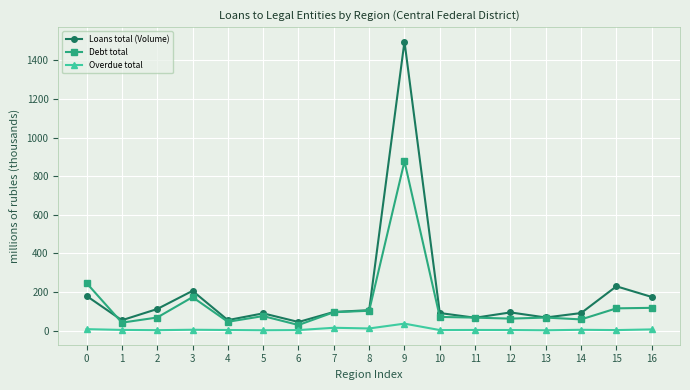

True or false: Loans total (Volume) and Overdue total intersect in this chart.

False